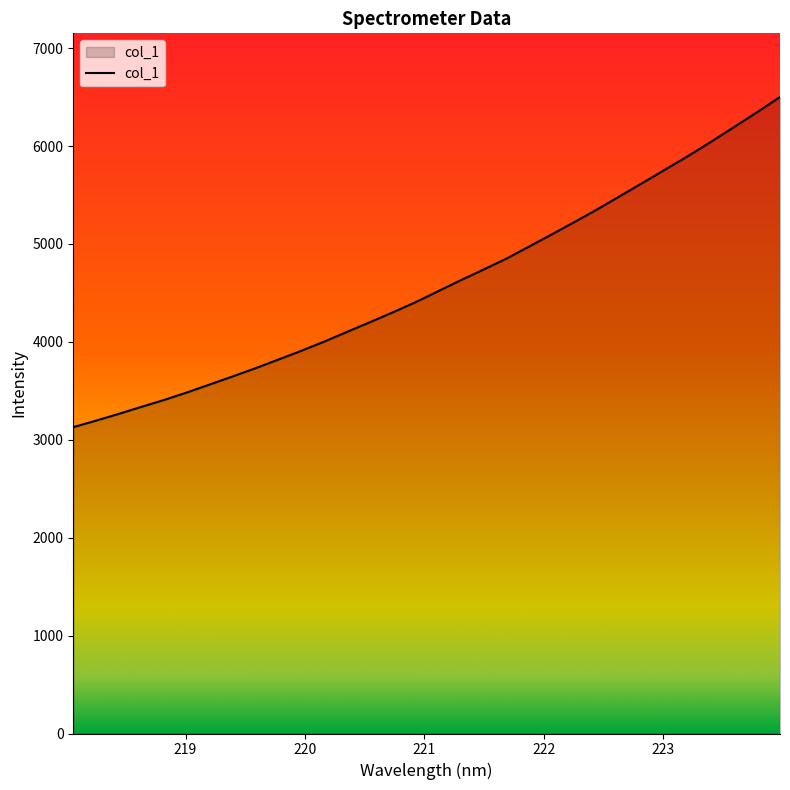

Reading left to right, what are all the values shown in this chart?

3129.0	3195.3	3264.8	3337.0	3408.0	3484.6	3566.2	3647.8	3732.0	3820.1	3908.9	4002.5	4101.9	4200.2	4300.7	4404.3	4517.6	4630.7	4739.9	4851.0	4975.0	5100.1	5226.9	5355.9	5492.0	5627.8	5765.6	5902.9	6047.4	6195.9	6345.9	6500.7